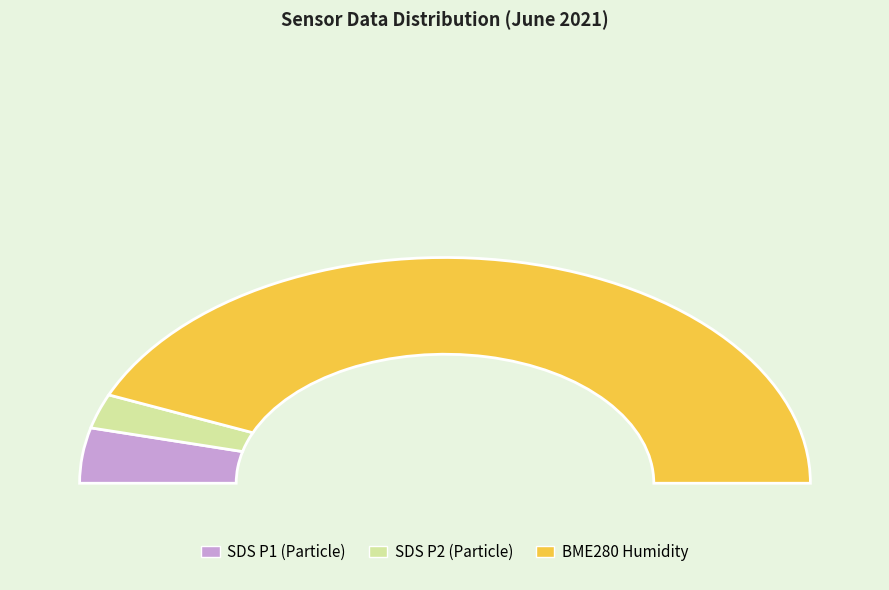

Count the number of slices in the pie.

4